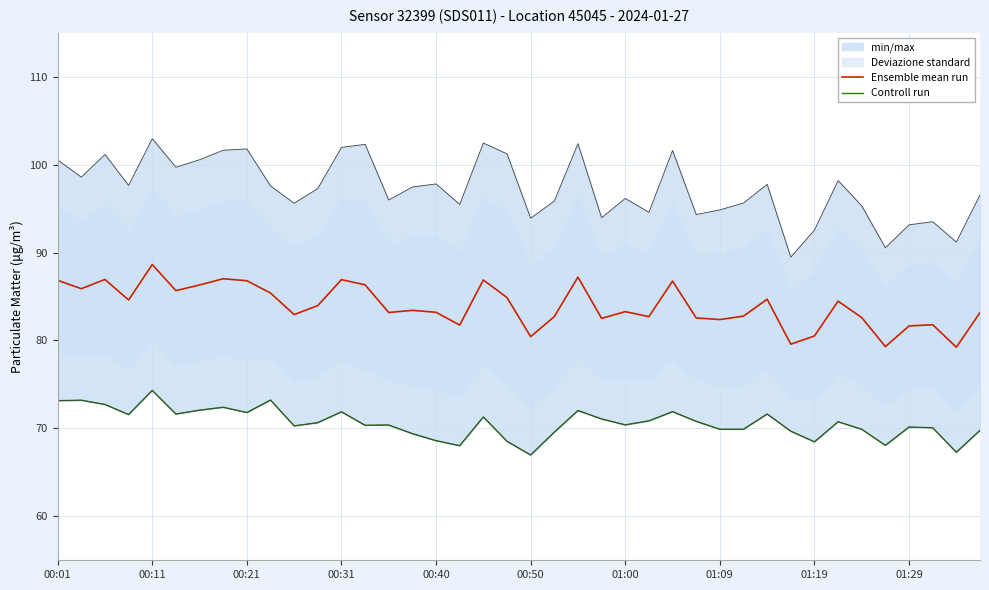

What is the minimum value for Ensemble mean run?

79.2